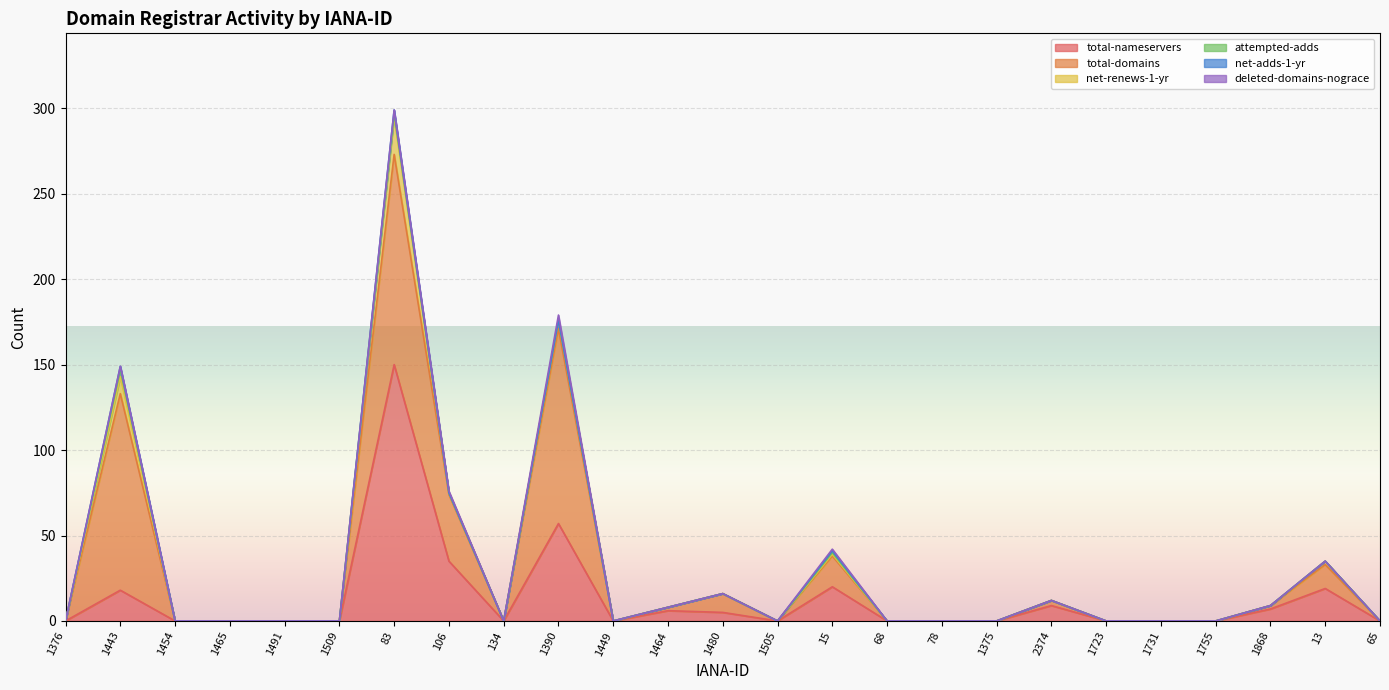

True or false: net-adds-1-yr and net-renews-1-yr cross at least once.

False